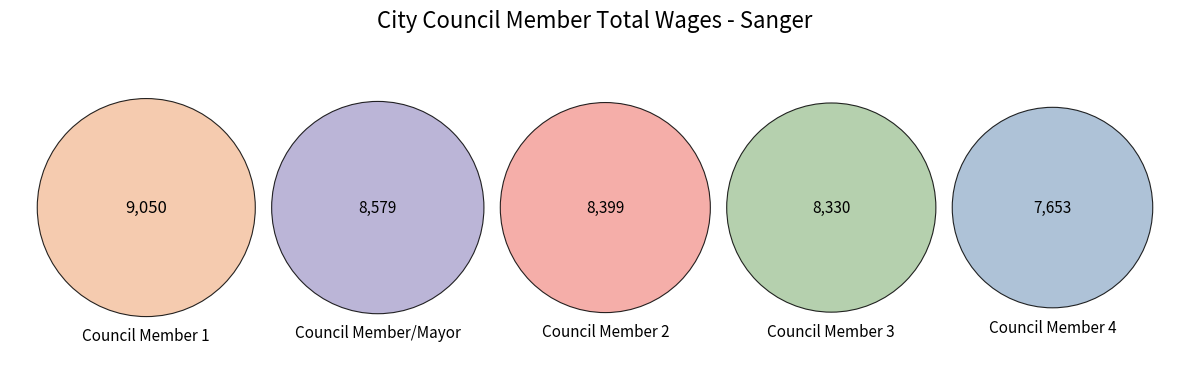

Is it true that City Council Member (8330) is 20% of the pie?

True